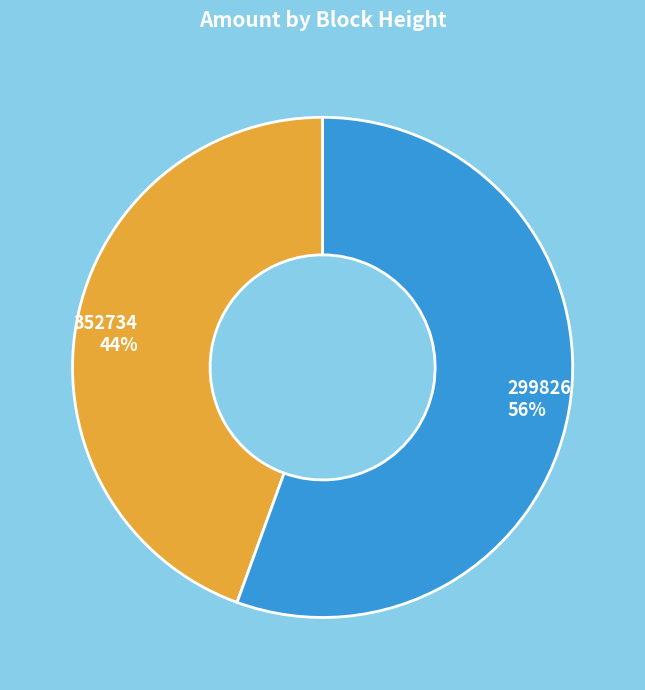

How many slices are in this pie chart?

2